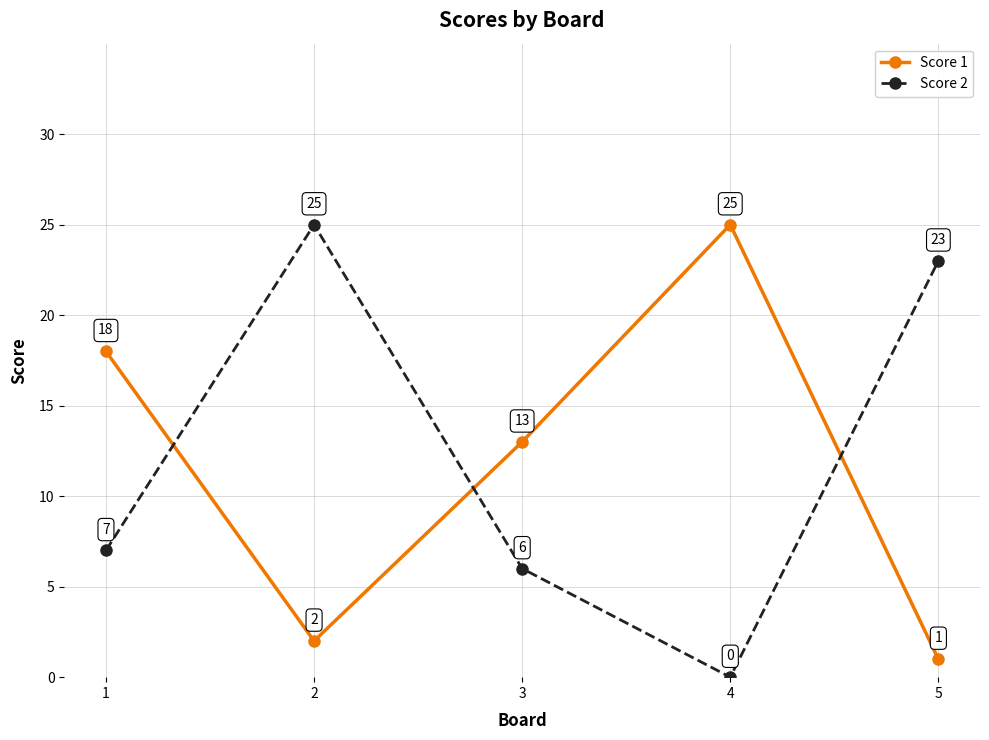

What are all the series names shown in the legend?

Score 1, Score 2